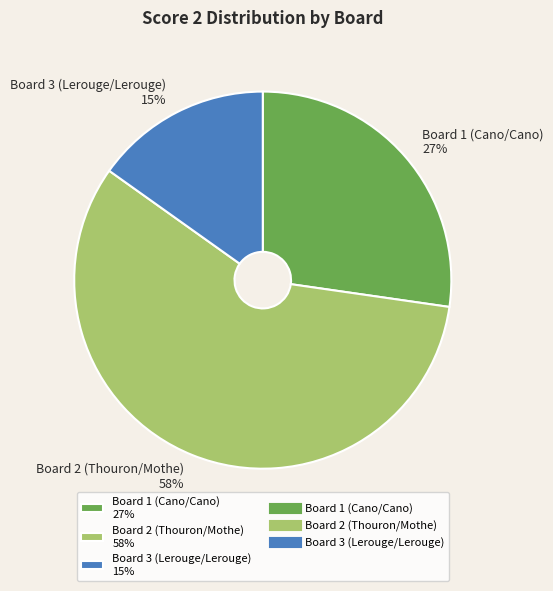

Is there any slice that represents more than half of the pie?

Yes